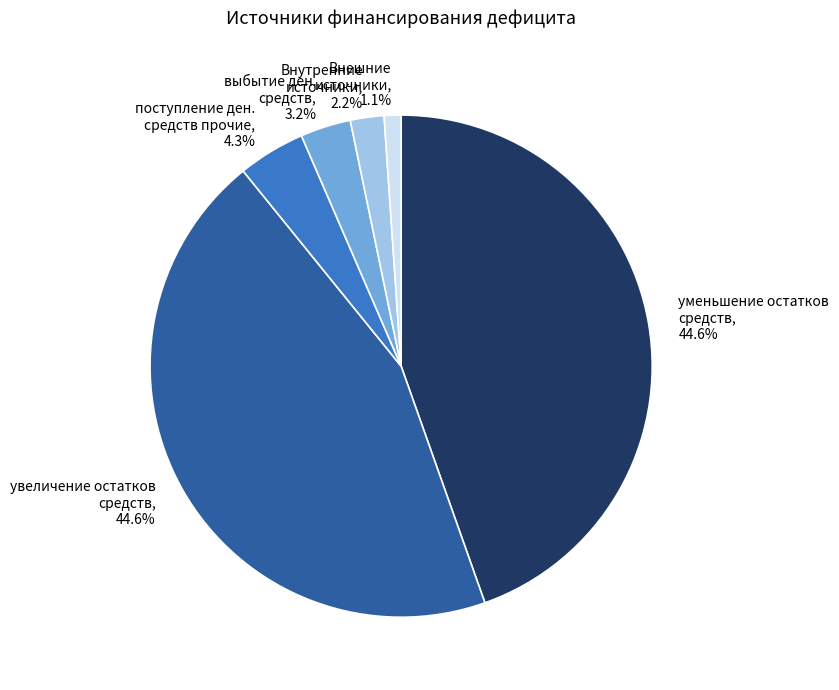

Which category has the smallest portion of the pie?

Внешние источники, 1.1%